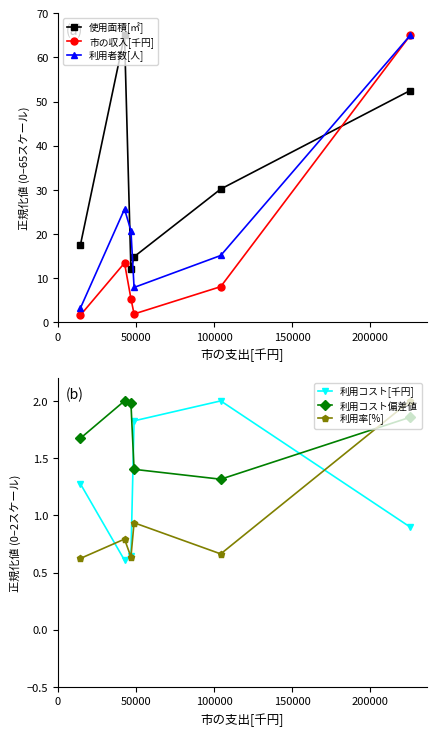

What is the sum of all 市の収入[千円] values?

95.5